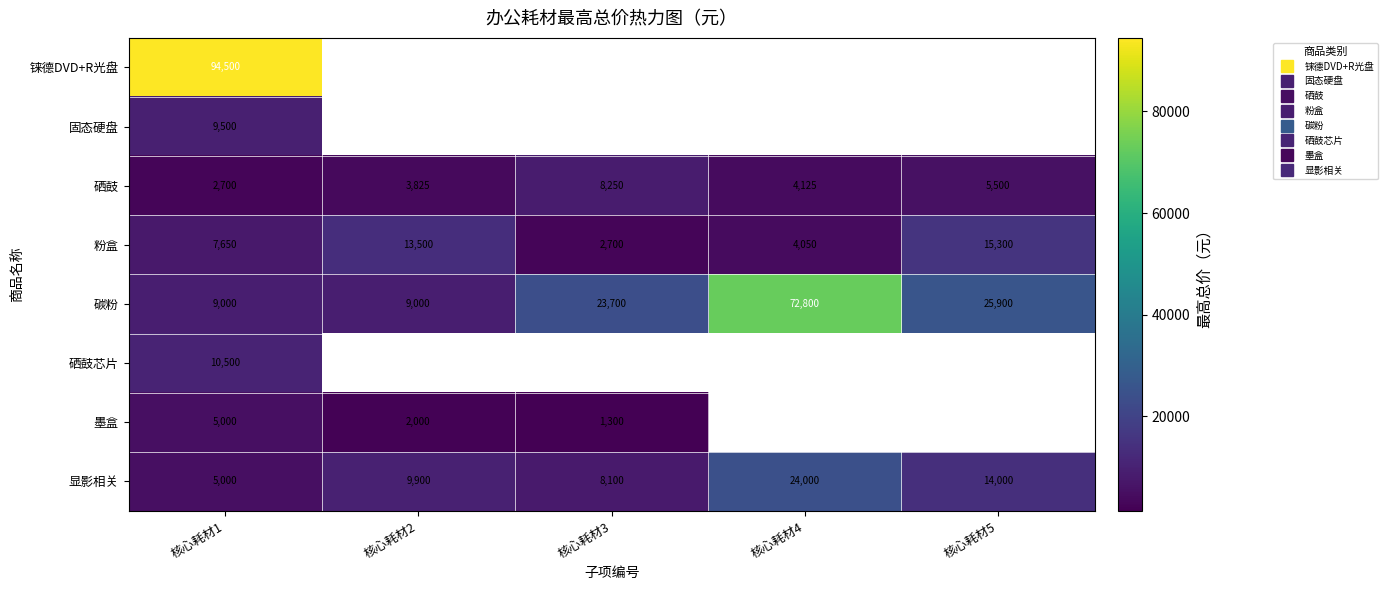

At which label is 碳粉 closest to 40900?

核心耗材5